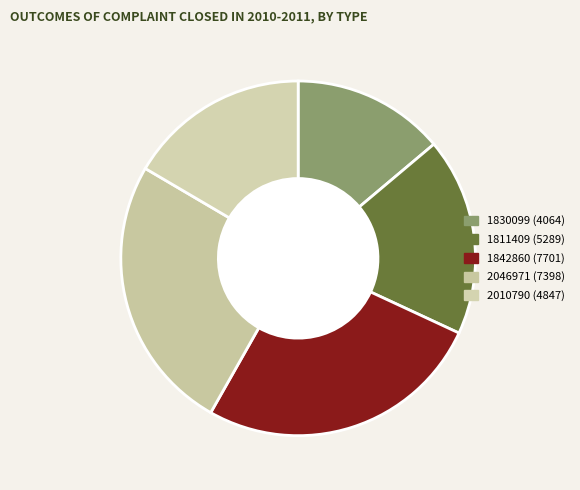

The 2046971 slice represents 37% of the pie. True or false?

False